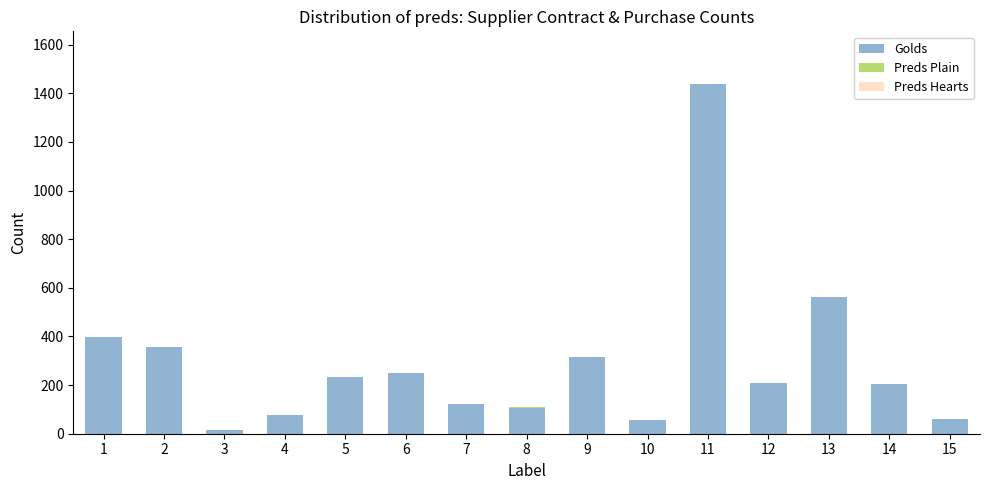

At which category is the sum across all series the highest?

11